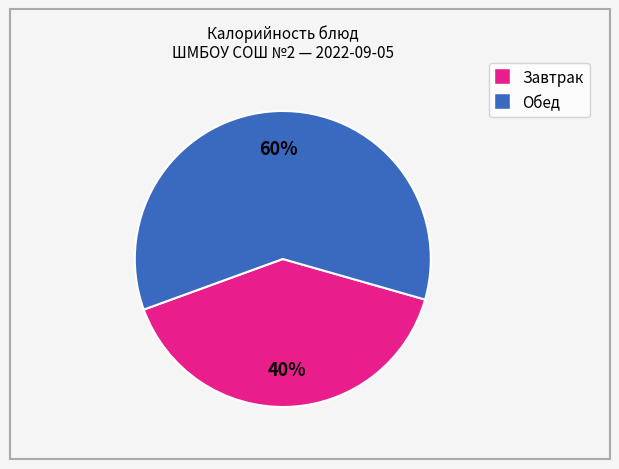

Is there a majority slice in this chart?

Yes